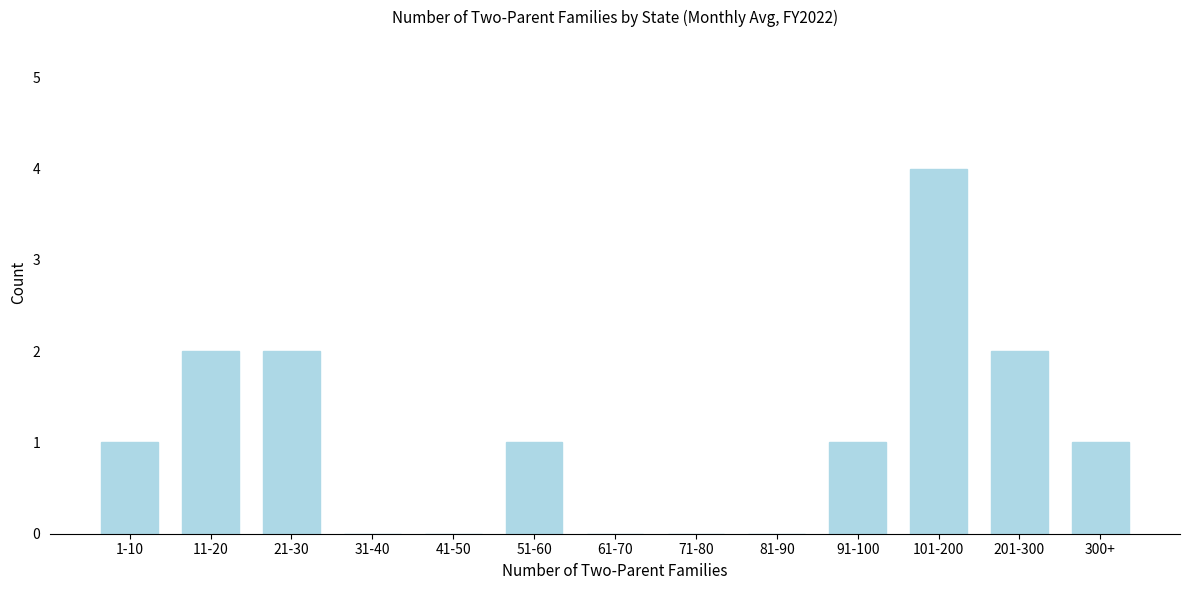

Reading right to left, transcribe all the data shown in this chart.

300+=1	201-300=2	101-200=4	91-100=1	81-90=0	71-80=0	61-70=0	51-60=1	41-50=0	31-40=0	21-30=2	11-20=2	1-10=1